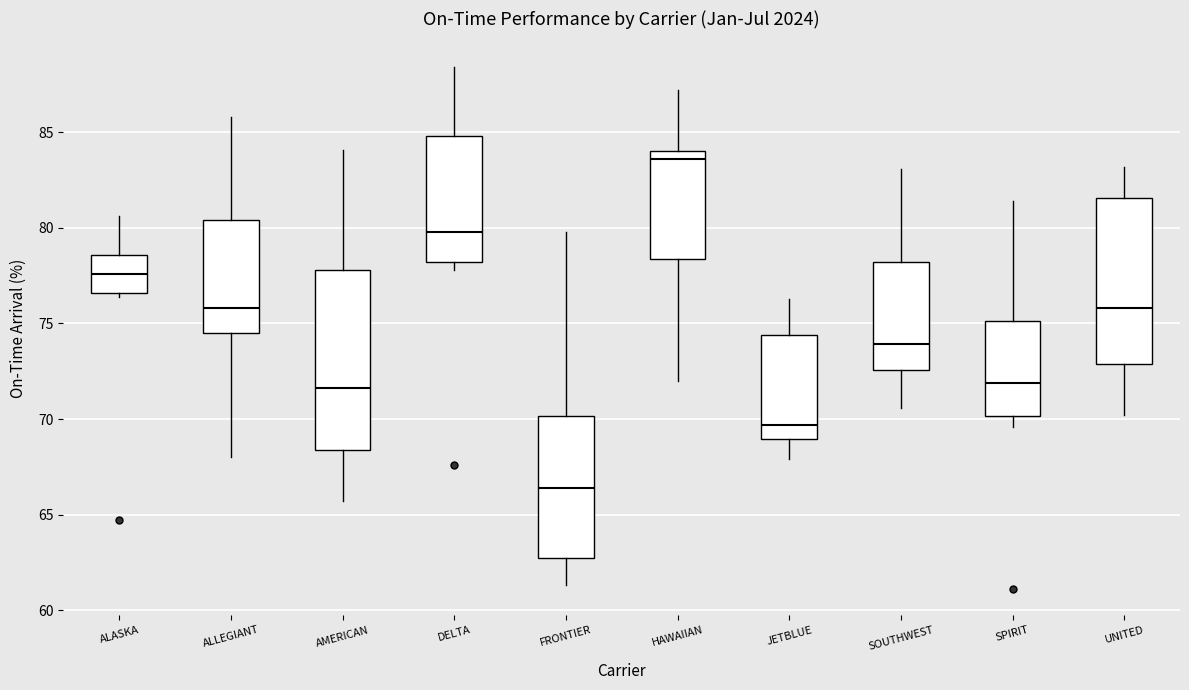

Reading left to right, transcribe this box plot: for each box, give where its median line is, the range the box spans, and where its two whiskers end, as read against the y-axis. The values are not printed on the chart, so give them approximately, as read against the axis.

ALASKA: median 77.5, box 76.5 to 78.5, whiskers 76.5 (just below the box's lower edge) to 80.5
ALLEGIANT: median 76.0, box 74.5 to 80.5, whiskers 68.0 to 86.0
AMERICAN: median 71.5, box 68.5 to 78.0, whiskers 65.5 to 84.0
DELTA: median 80.0, box 78.0 to 85.0, whiskers 78.0 (just below the box's lower edge) to 88.5
FRONTIER: median 66.5, box 62.5 to 70.0, whiskers 61.5 to 80.0
HAWAIIAN: median 83.5, box 78.5 to 84.0, whiskers 72.0 to 87.0
JETBLUE: median 69.5, box 69.0 to 74.5, whiskers 68.0 to 76.5
SOUTHWEST: median 74.0, box 72.5 to 78.0, whiskers 70.5 to 83.0
SPIRIT: median 72.0, box 70.0 to 75.0, whiskers 69.5 to 81.5
UNITED: median 76.0, box 73.0 to 81.5, whiskers 70.0 to 83.0